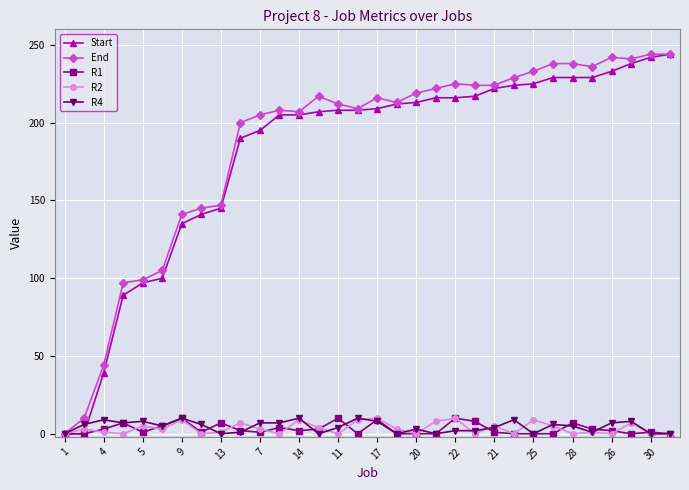

True or false: End has more than 0 interior local peaks.

True